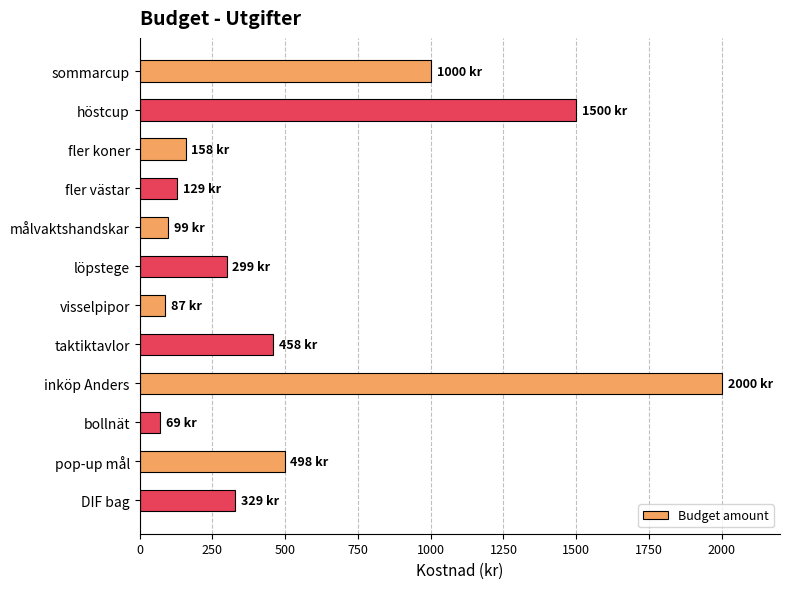

Reading top to bottom, extract all data points from this chart.

sommarcup=1000	höstcup=1500	fler koner=158	fler västar=129	målvaktshandskar=99	löpstege=299	visselpipor=87	taktiktavlor=458	inköp Anders=2000	bollnät=69	pop-up mål=498	DIF bag=329